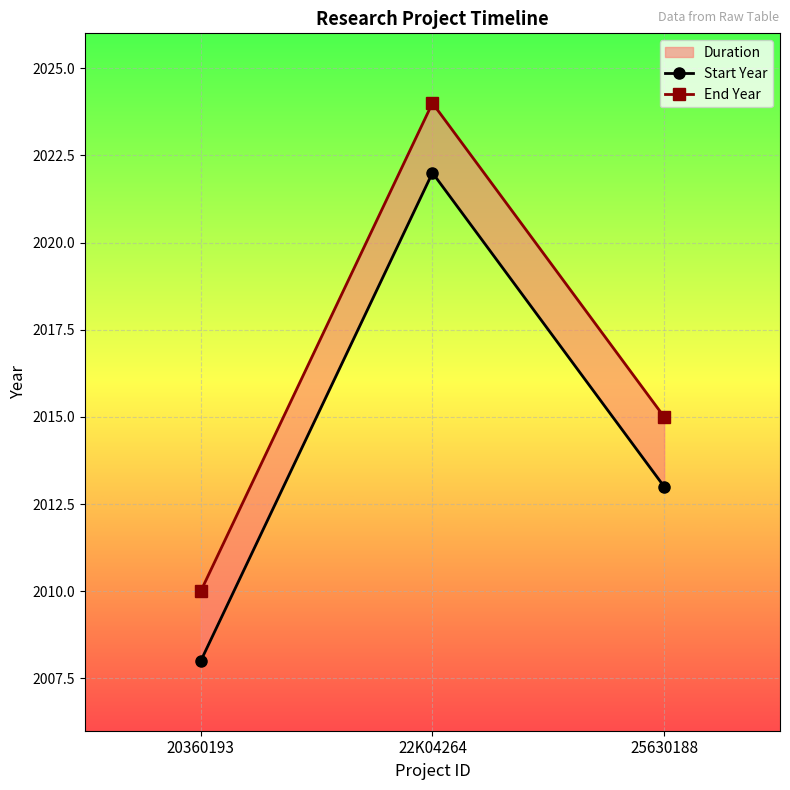

How many Start Year values are between 2008 and 2022?

3